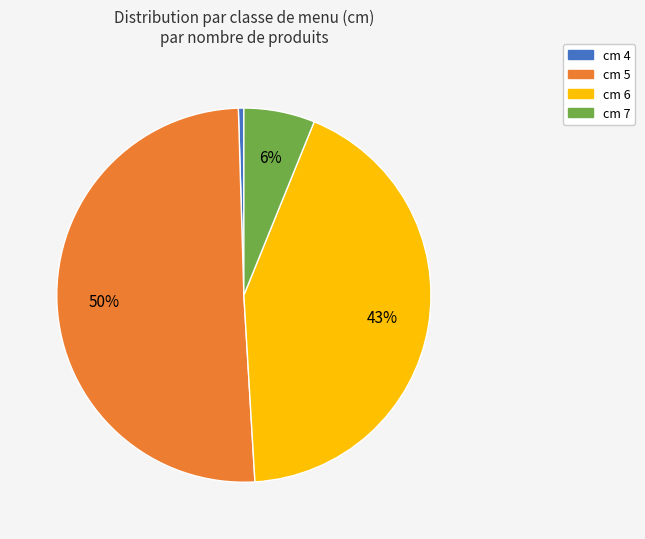

Which slice is the smallest?

cm 4